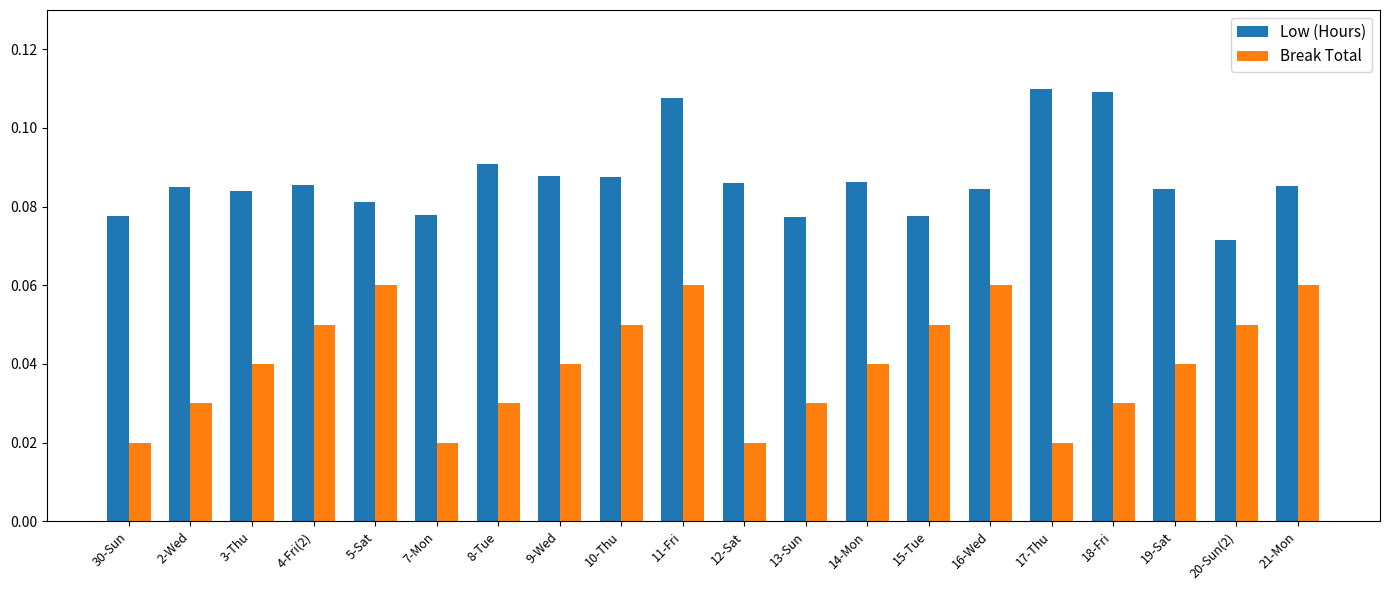

What position from the right is 4-Fri(2)?

17